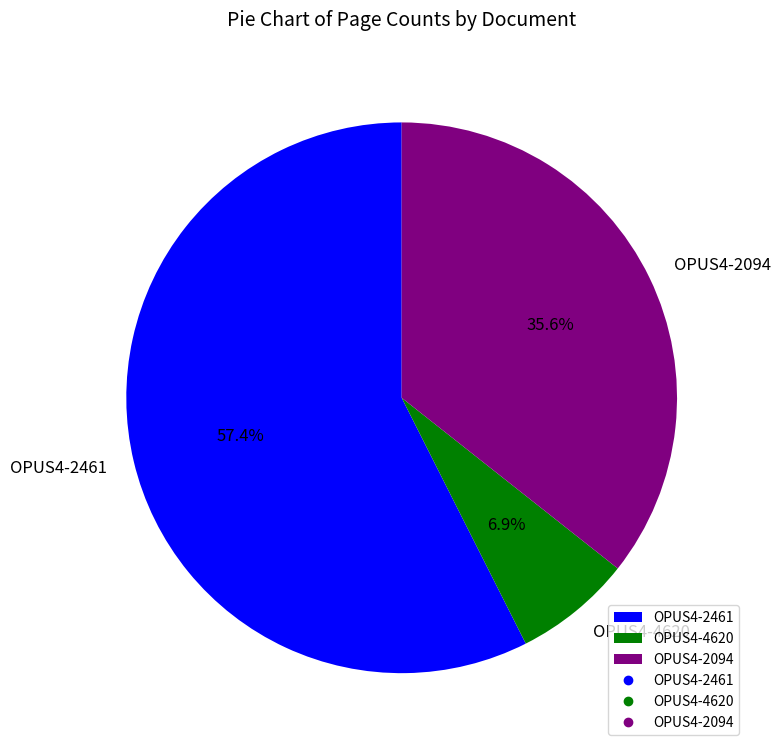

To the nearest percent, what is the average slice percentage?

33%